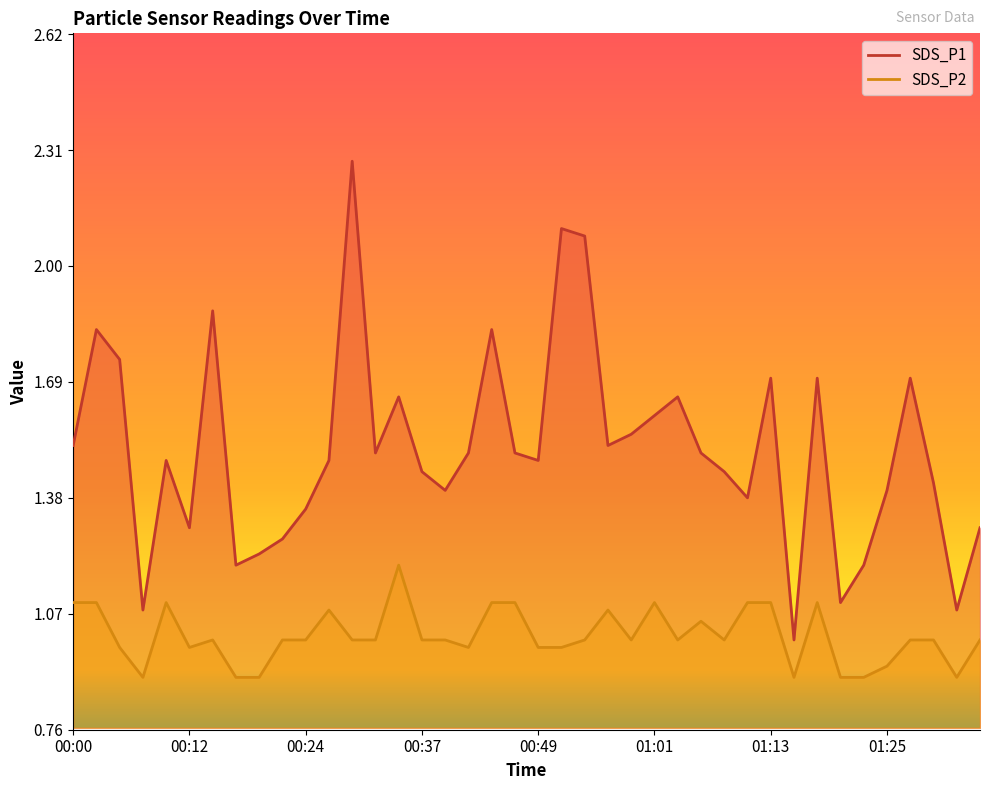

What is the label of the 21st point from the left?

00:49